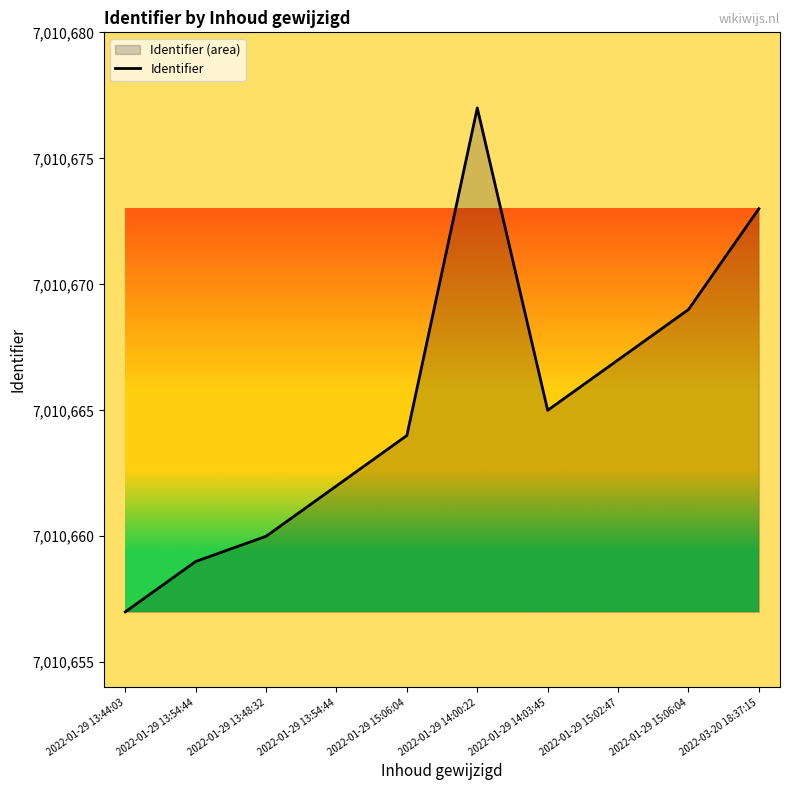

Where is the data nearest to the value 7010667?

2022-01-29 15:02:47